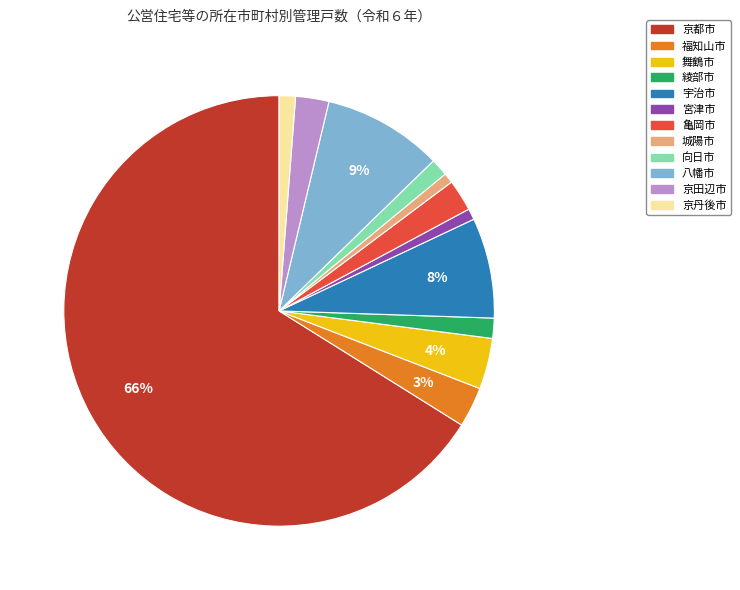

Which slice is the largest?

京都市